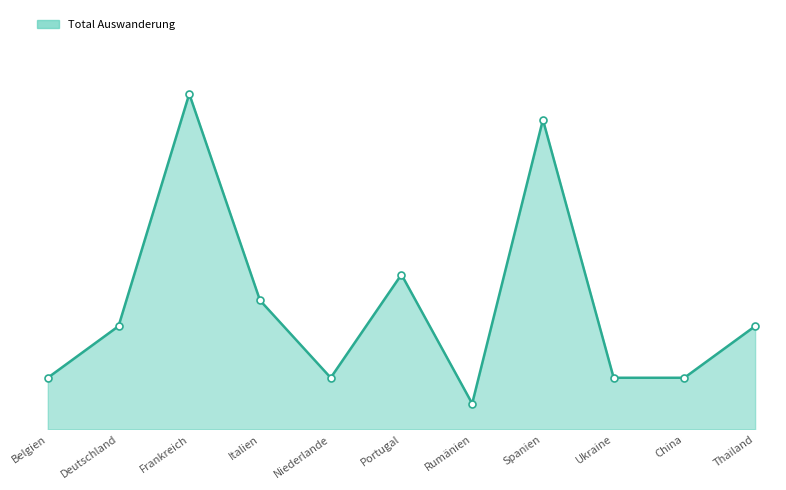

Rank the categories by value from highest to lowest.

Frankreich, Spanien, Portugal, Italien, Deutschland, Thailand, Belgien, Niederlande, Ukraine, China, Rumänien